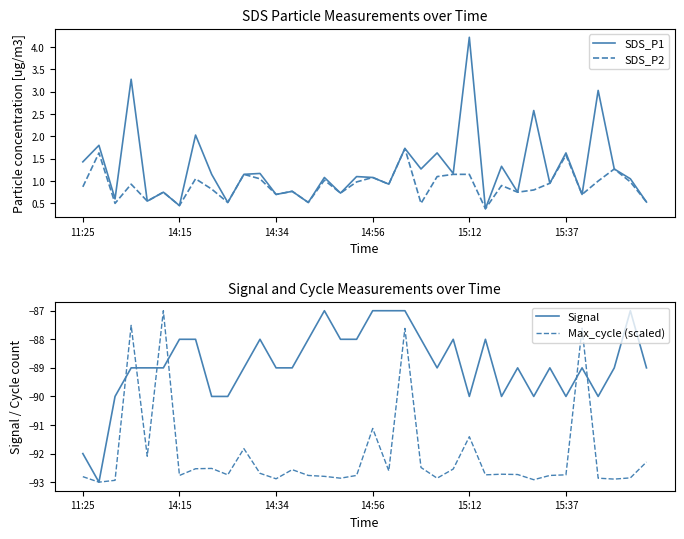

Which category has the highest value in the SDS_P1 series?

15:12